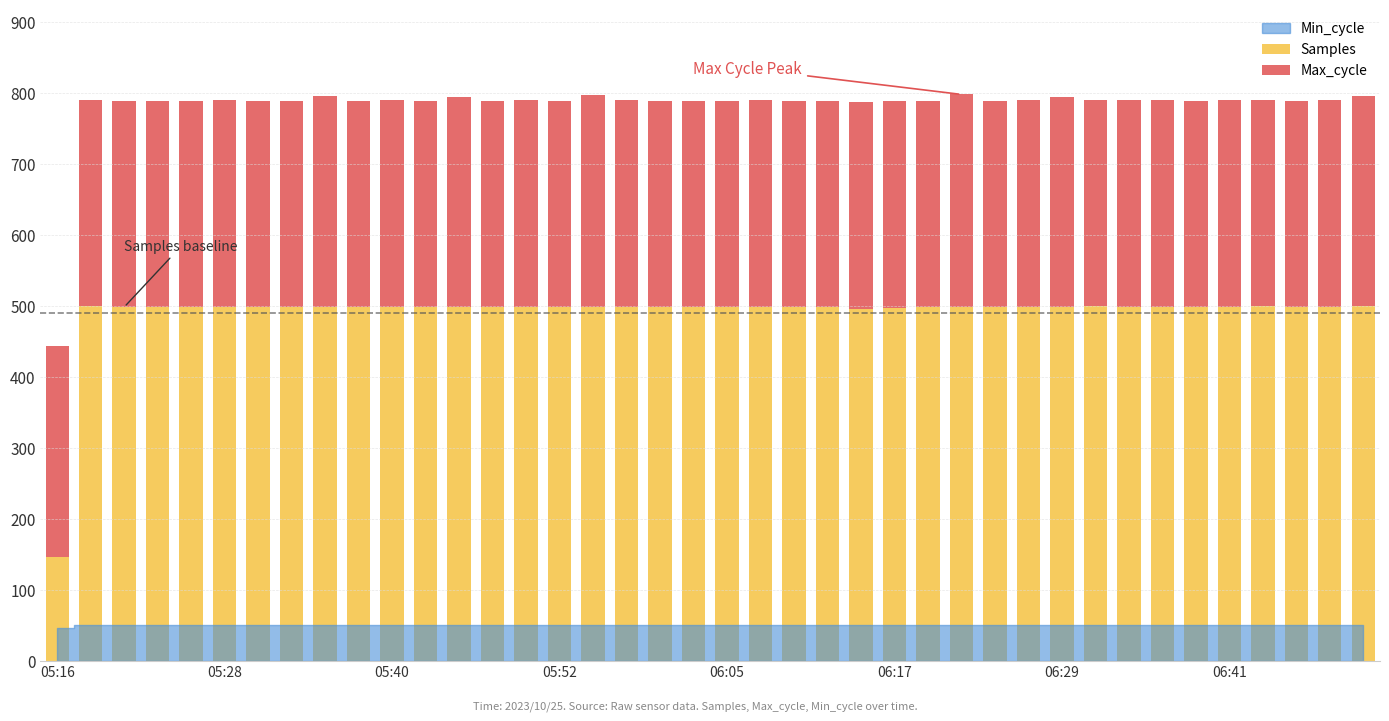

How many bars are there in total?

40